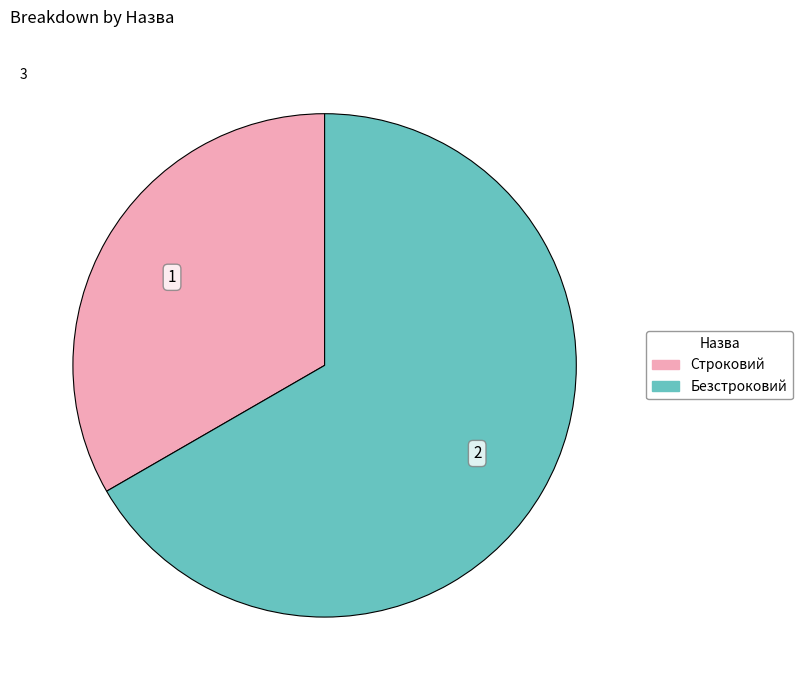

Is the sum of Строковий and Безстроковий greater than half?

Yes